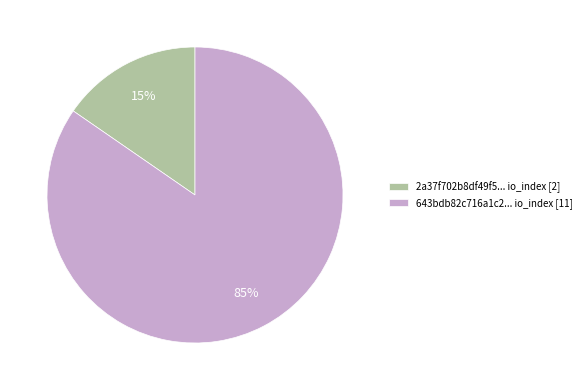

Is the sum of 643bdb82c716a1c2... io_index [11] and 2a37f702b8df49f5... io_index [2] greater than half?

Yes